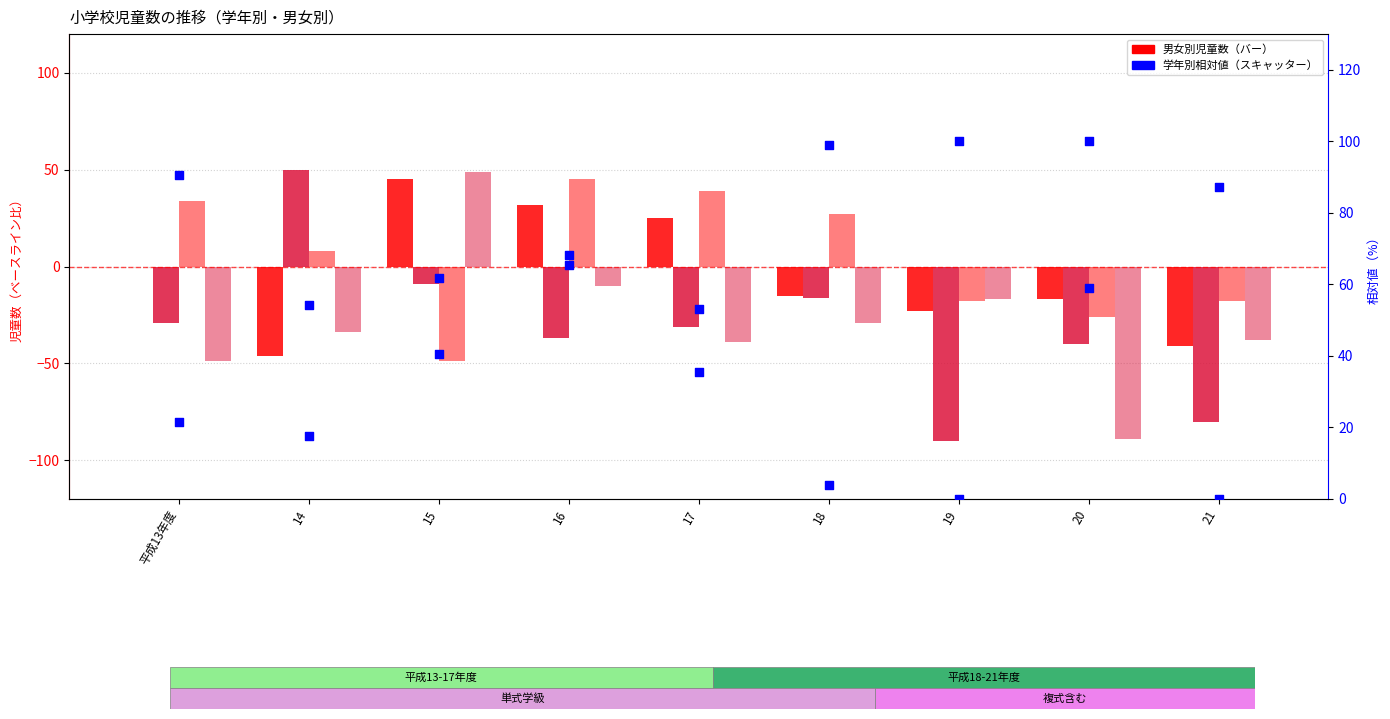

At how many categories does at least one series exceed 51?

9